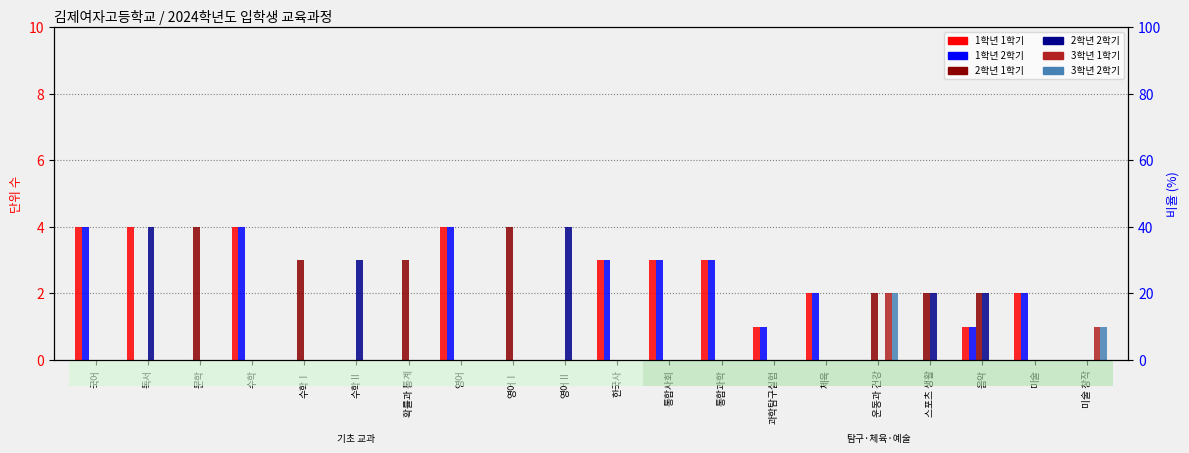

What are all the series names shown in the legend?

1학년 1학기, 1학년 2학기, 2학년 1학기, 2학년 2학기, 3학년 1학기, 3학년 2학기